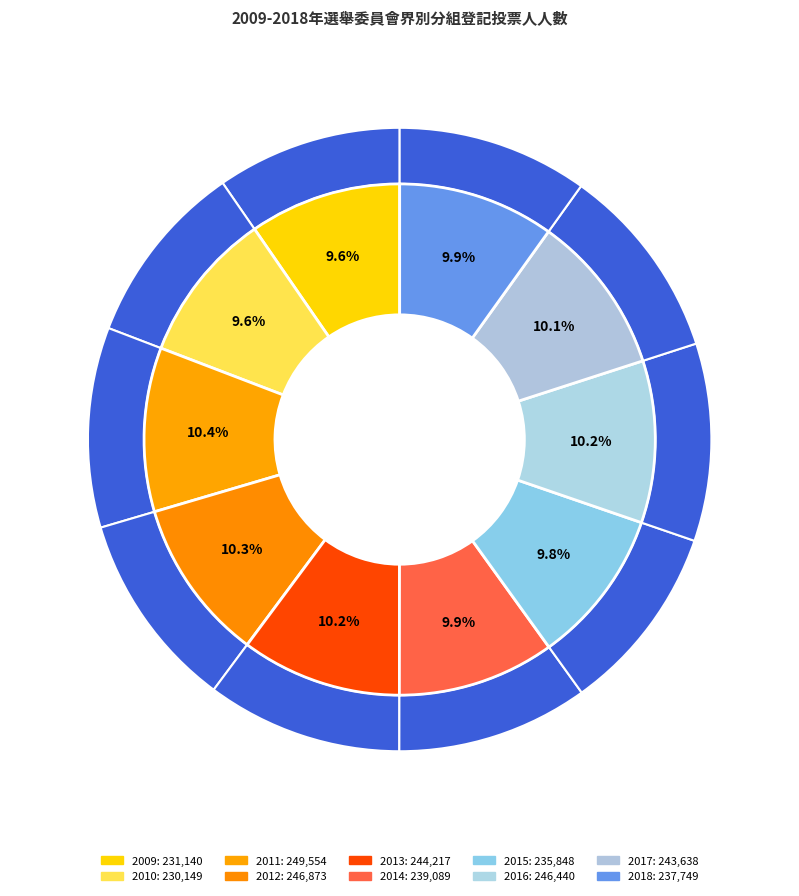

Is there a majority slice in this chart?

No